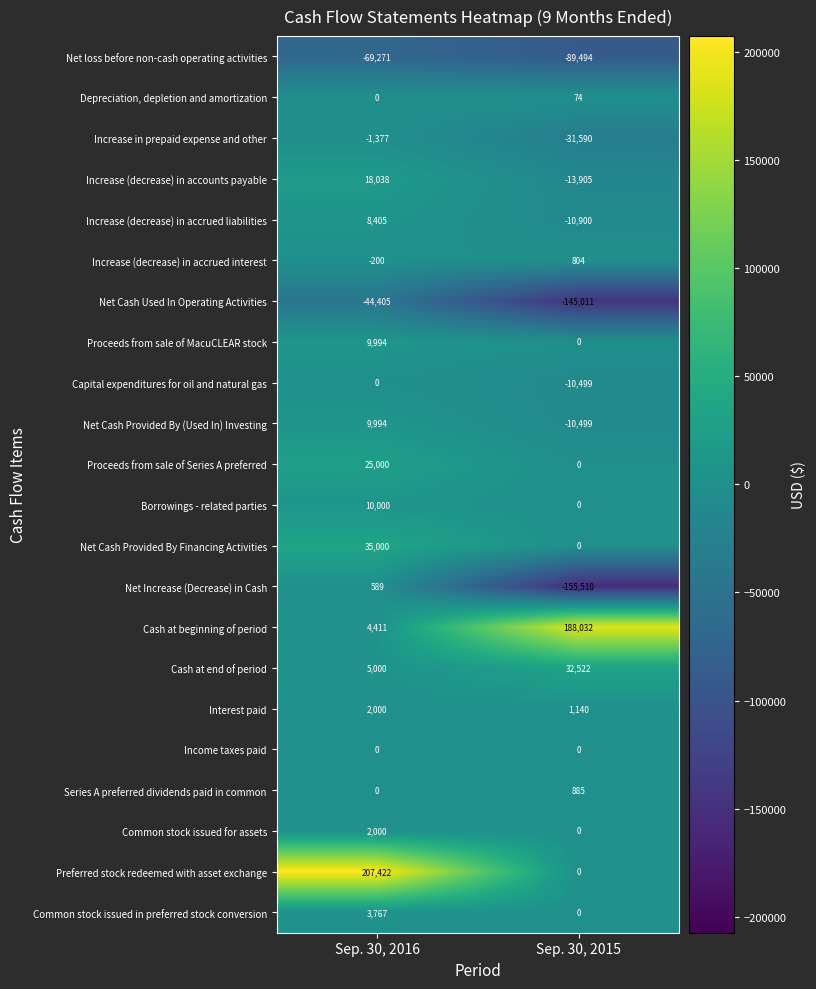

How many data points in Preferred stock redeemed with asset exchange are less than 207422?

1